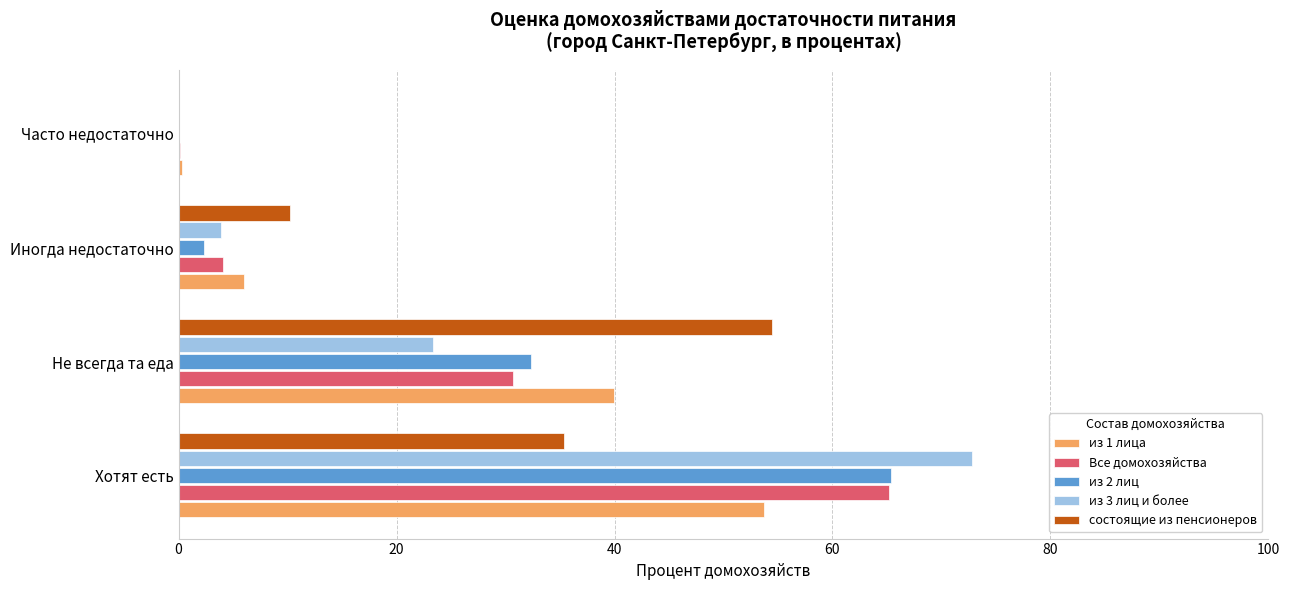

What are all the series names shown in the legend?

из 1 лица, Все домохозяйства, из 2 лиц, из 3 лиц и более, состоящие из пенсионеров